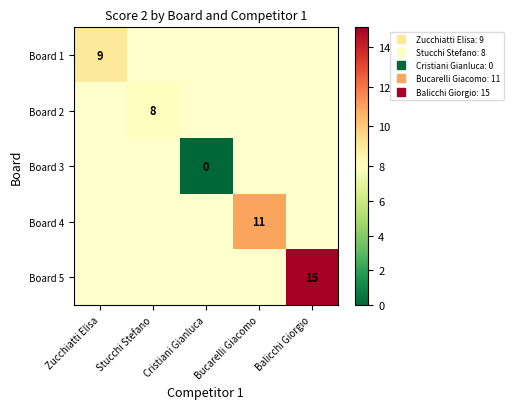

At how many categories does at least one series exceed 0?

4